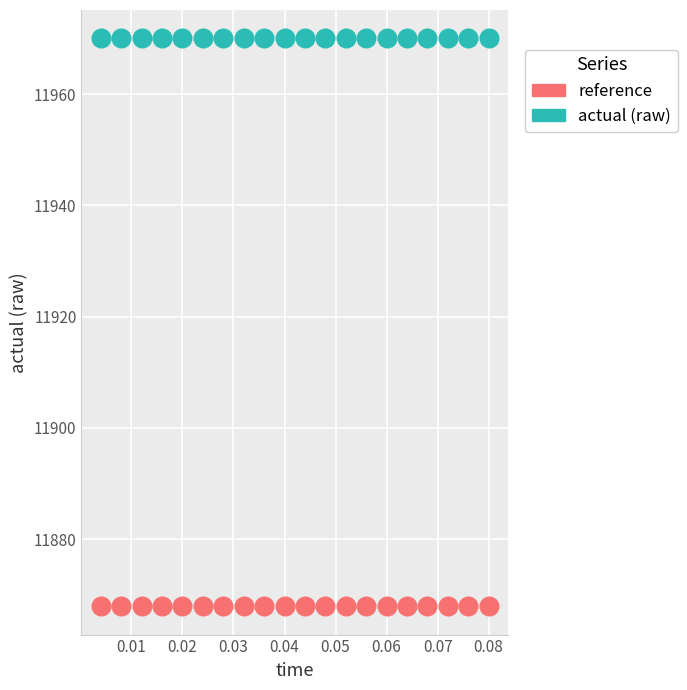

Which series contains the lowest Y value?

reference